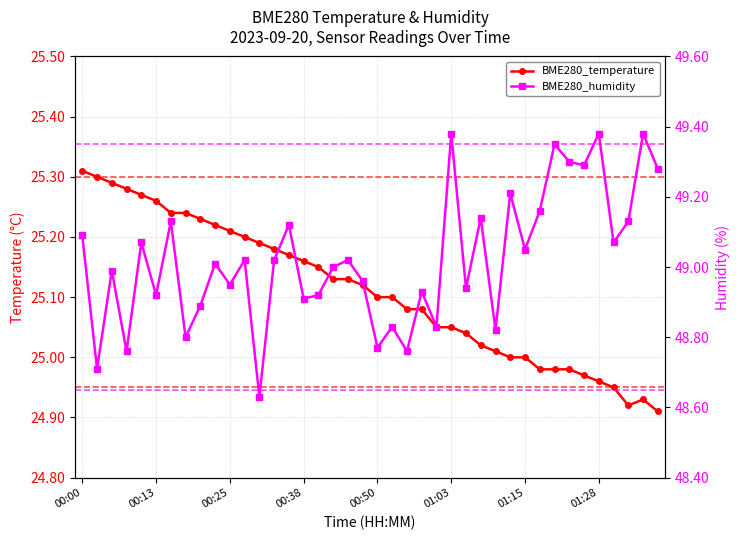

What is the lowest value of the BME280_humidity series?

48.6